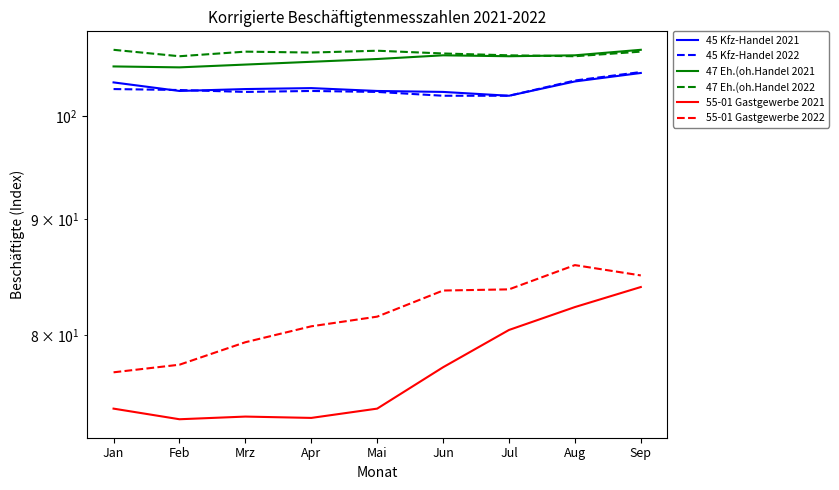

True or false: 55-01 Gastgewerbe 2022 and 47 Eh.(oh.Handel 2022 cross at least once.

False